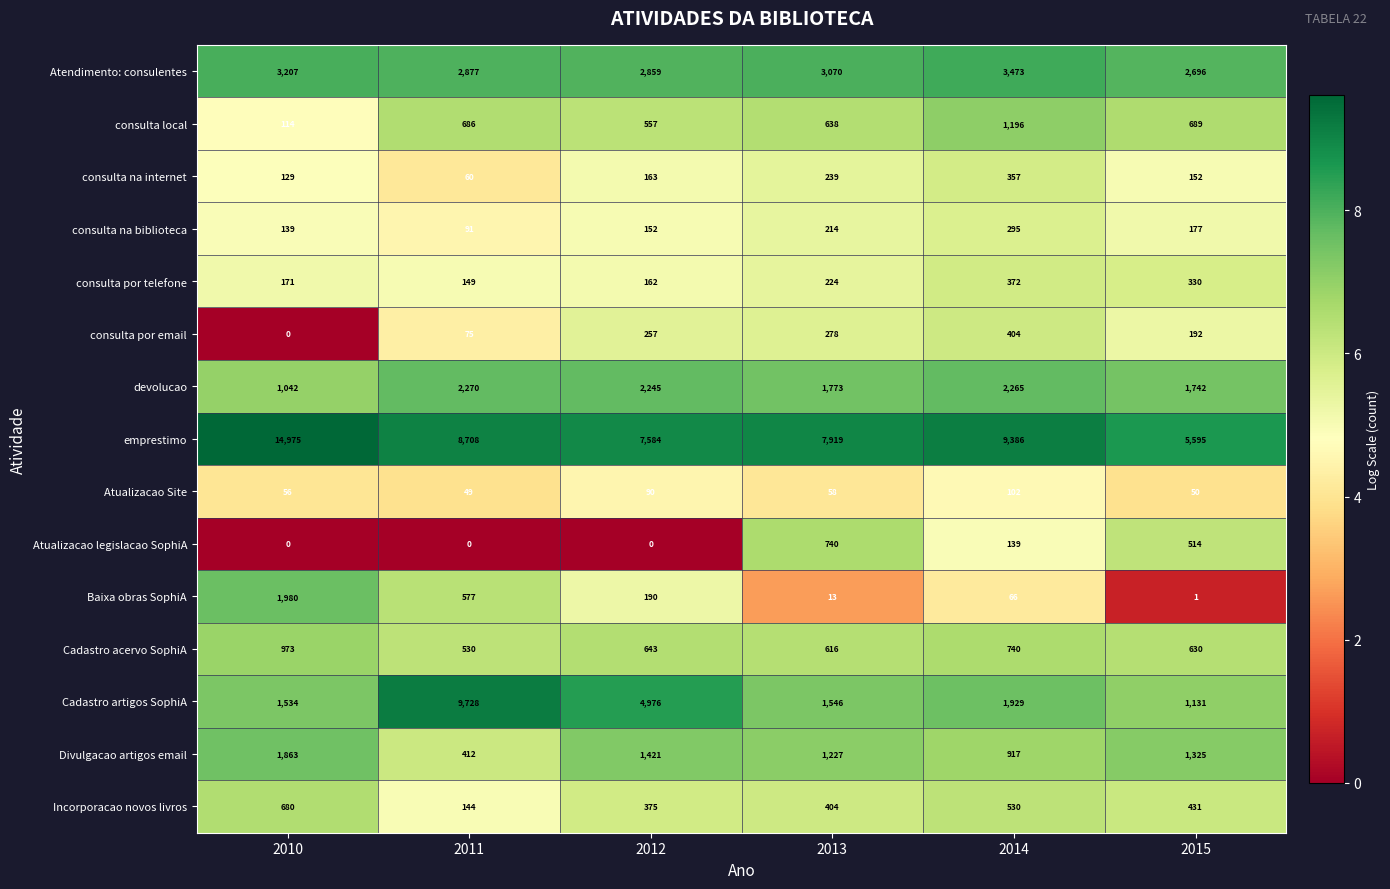

What is the total value across all series at 2012?

21674